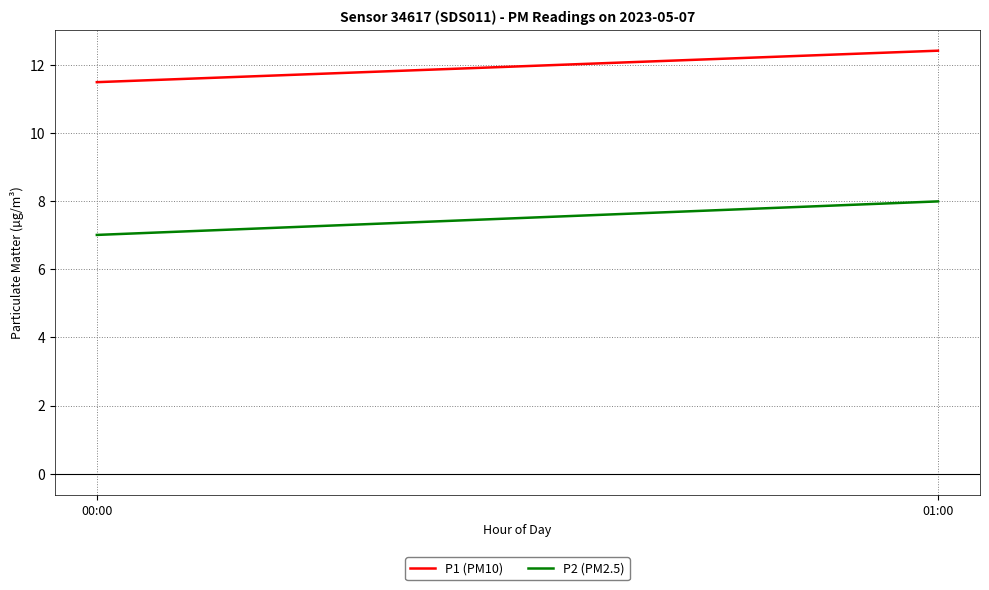

Reading left to right, list all the values displayed in this chart.

P1 (PM10): 00:00=11.5	01:00=12.4
P2 (PM2.5): 00:00=7.0	01:00=8.0